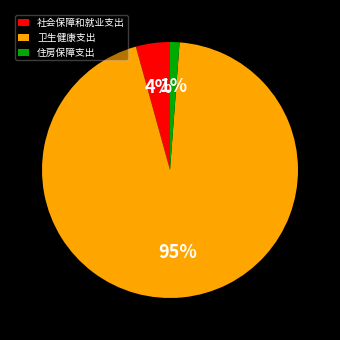

What is the majority slice?

卫生健康支出